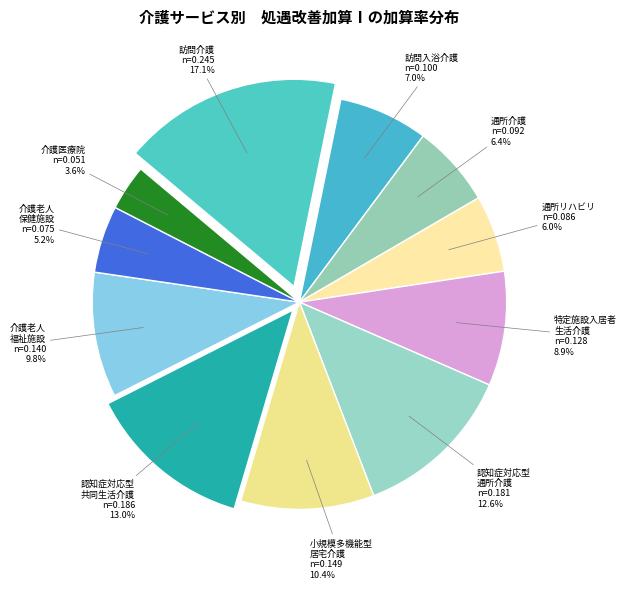

Between 介護老人 保健施設 and 介護医療院, which is larger?

介護老人 保健施設